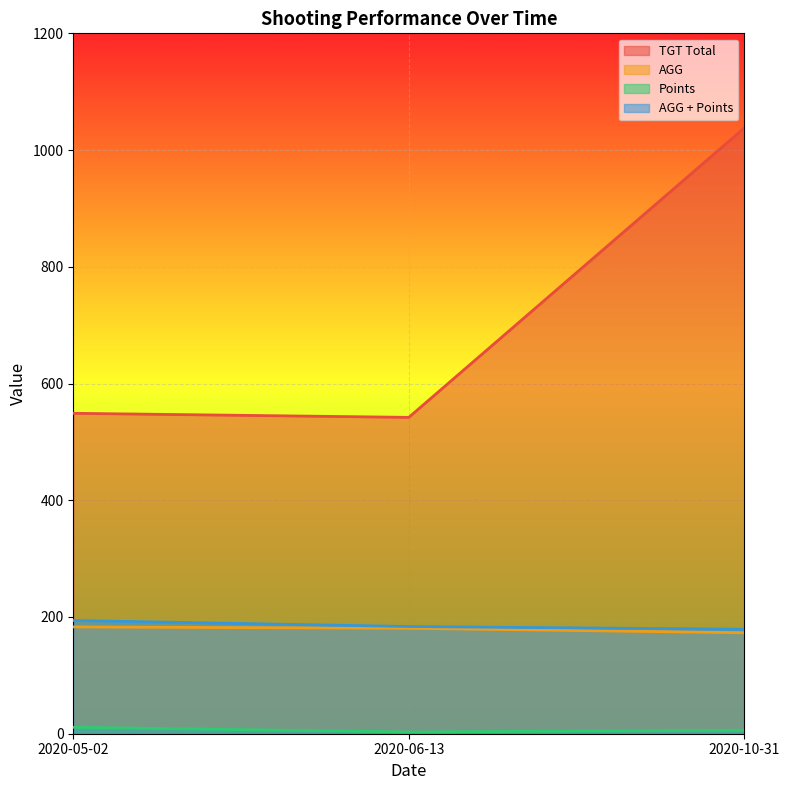

How many data points does each series have?

3